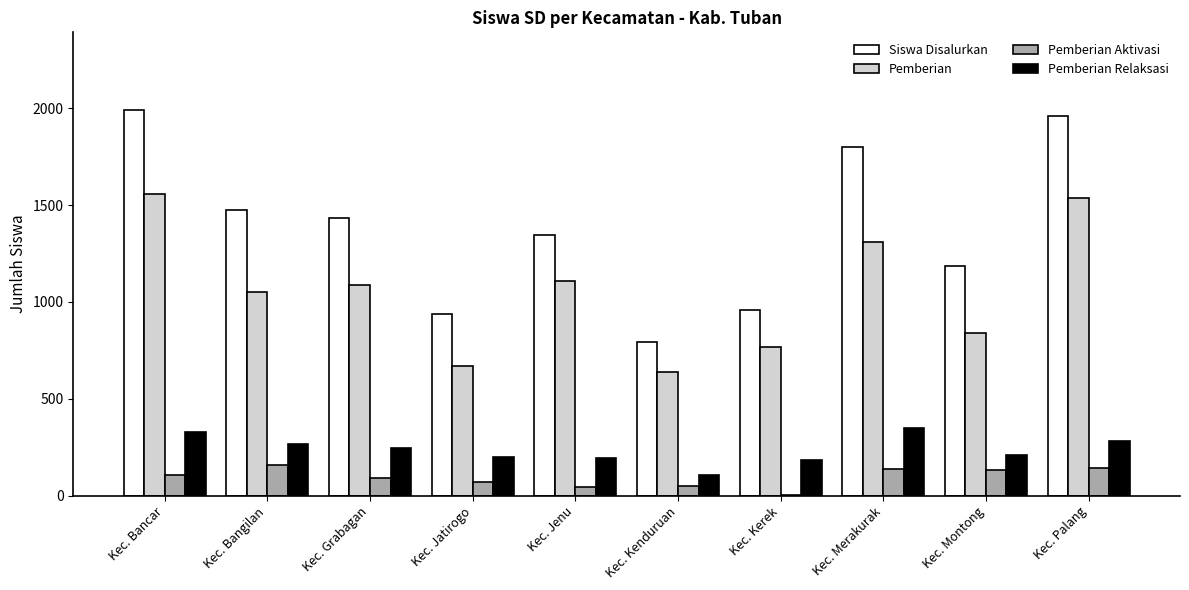

Count the number of data series in this chart.

4